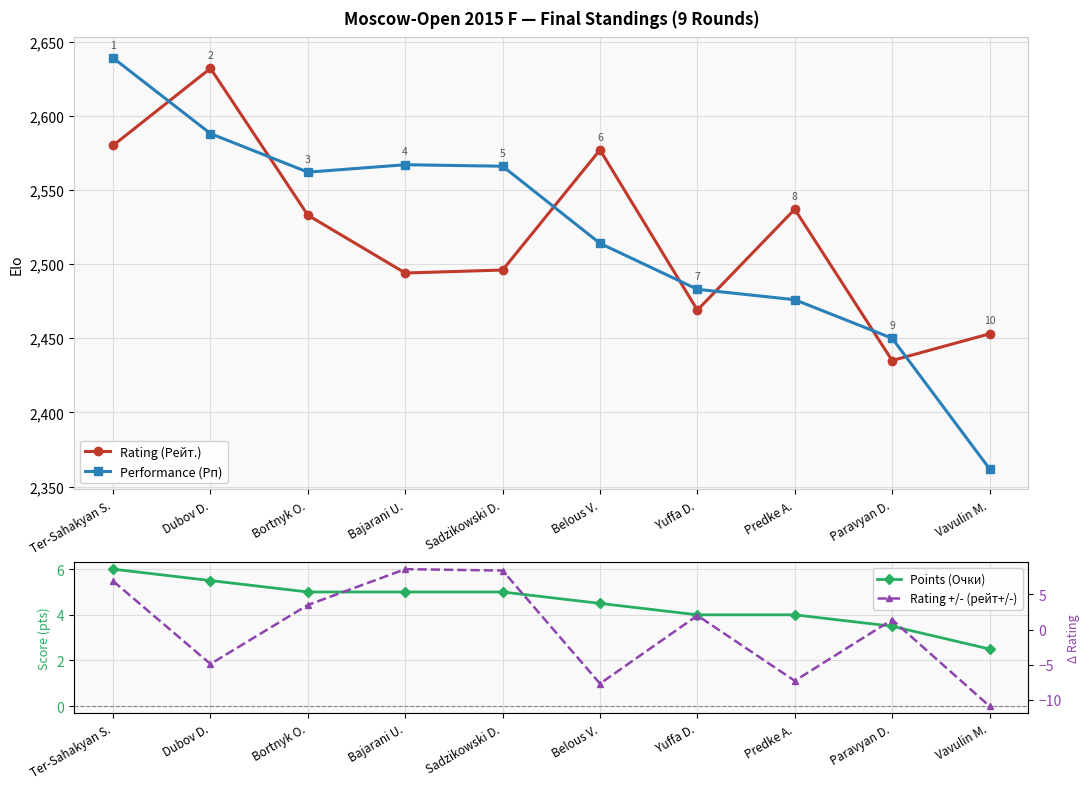

How many series are shown in this chart?

4